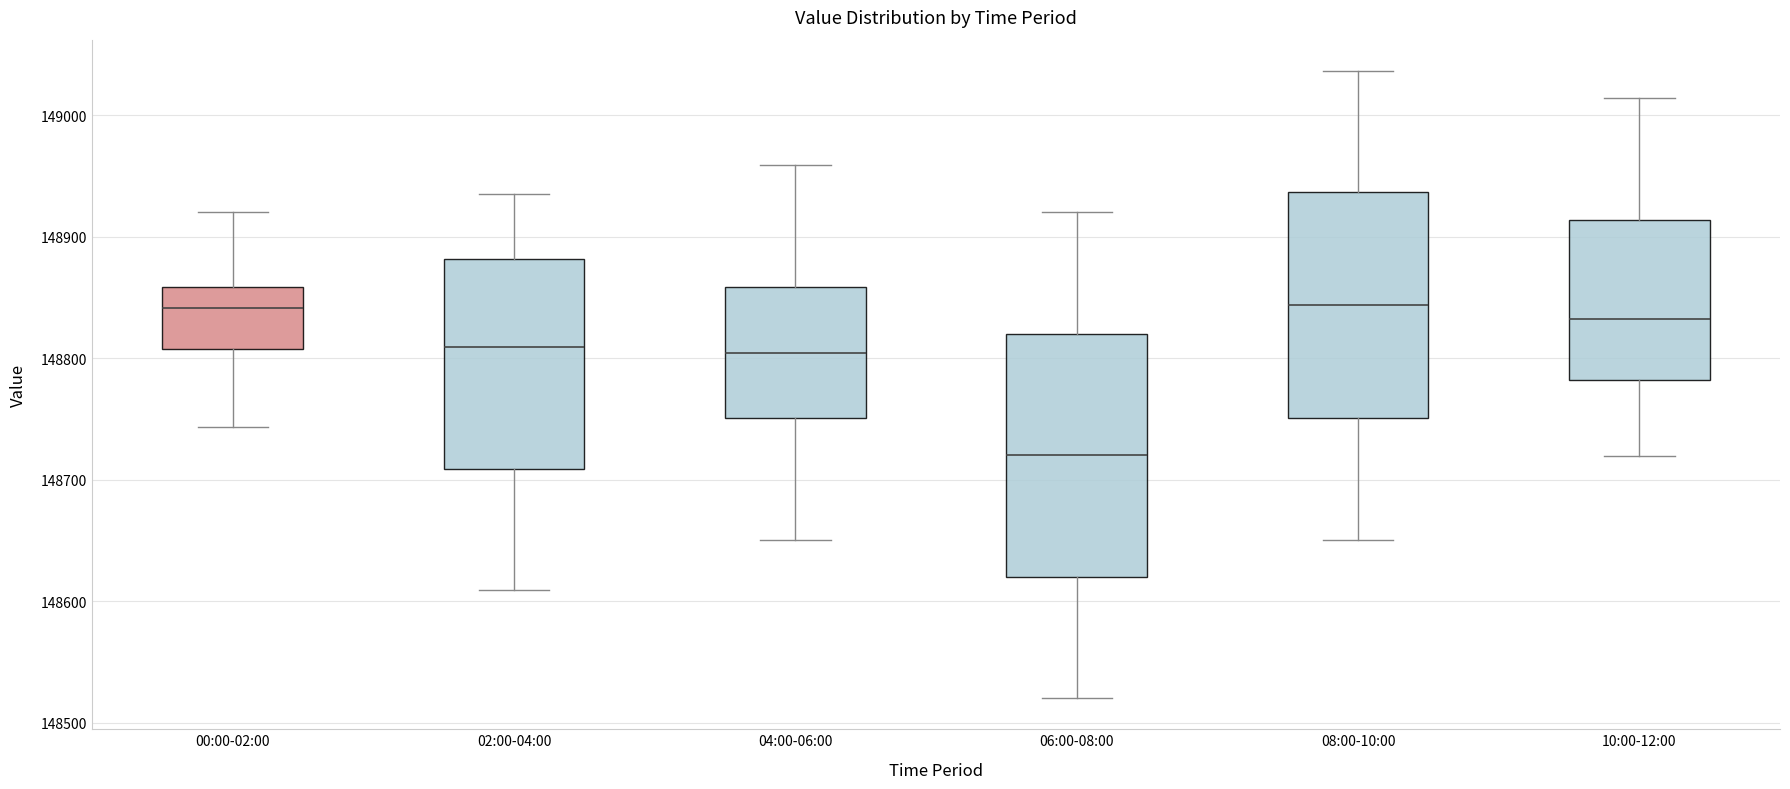

Comparing the boxes themselves (not the whiskers), which one is the tallest?

06:00-08:00